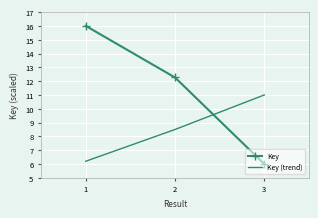

What is the approximate value of Key (trend) at 3?

11.0